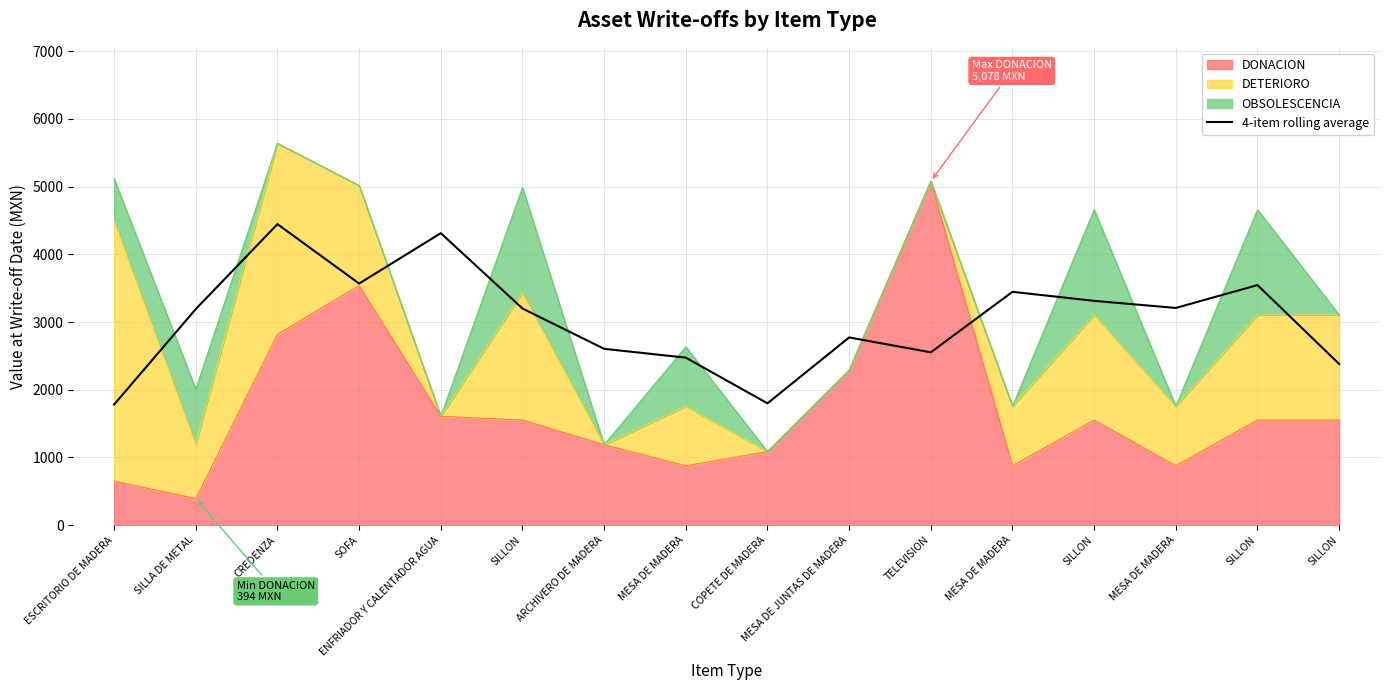

The chart shows a value of 1601.7 at SOFA. True or false?

False